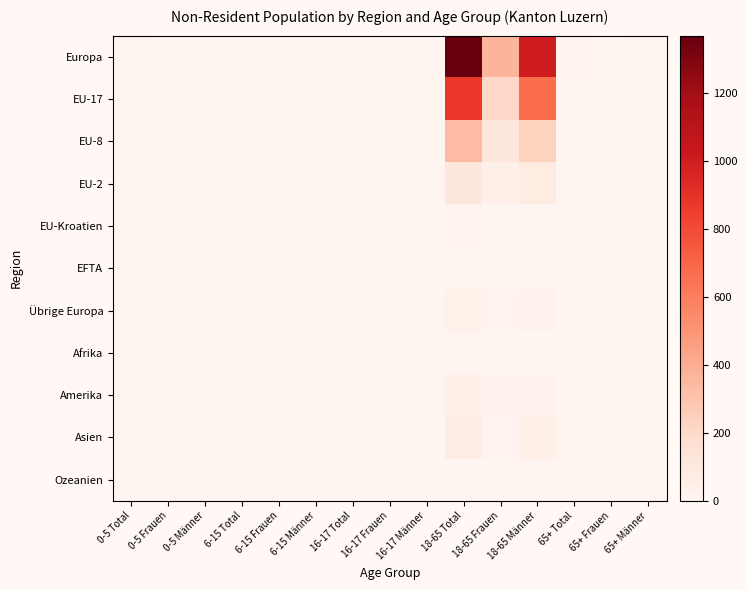

What is the difference between the highest and lowest values at 6-15 Männer?

2